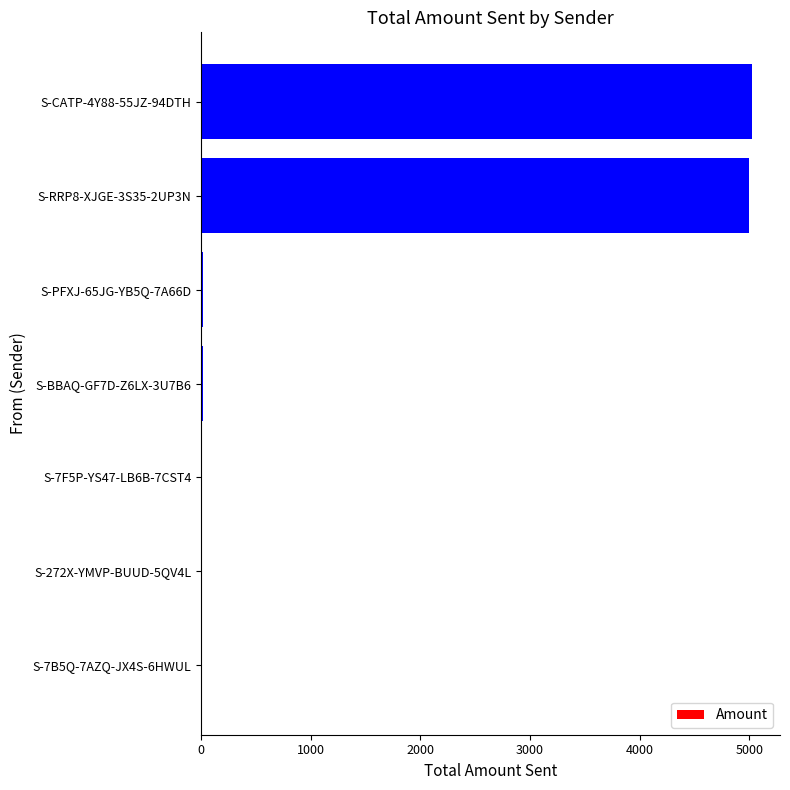

What is the sum of all values?

10072